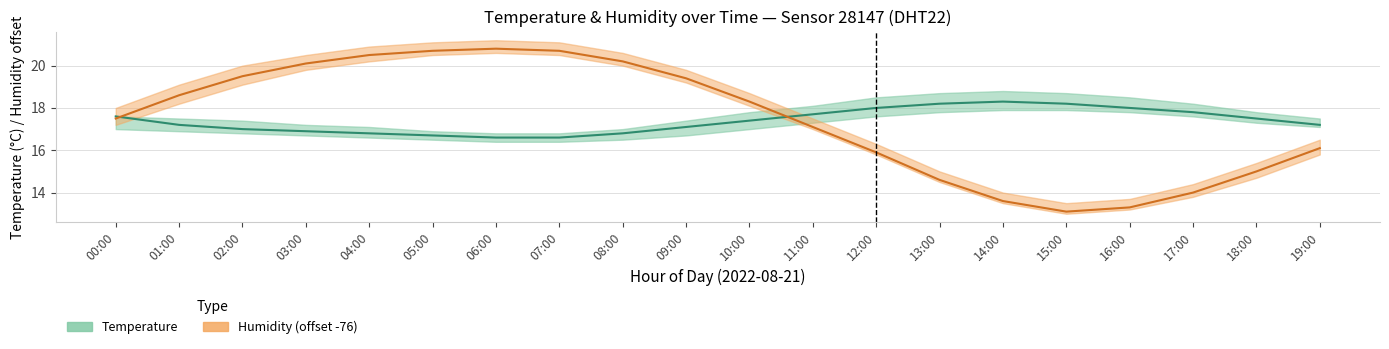

How many distinct data groups are displayed?

2